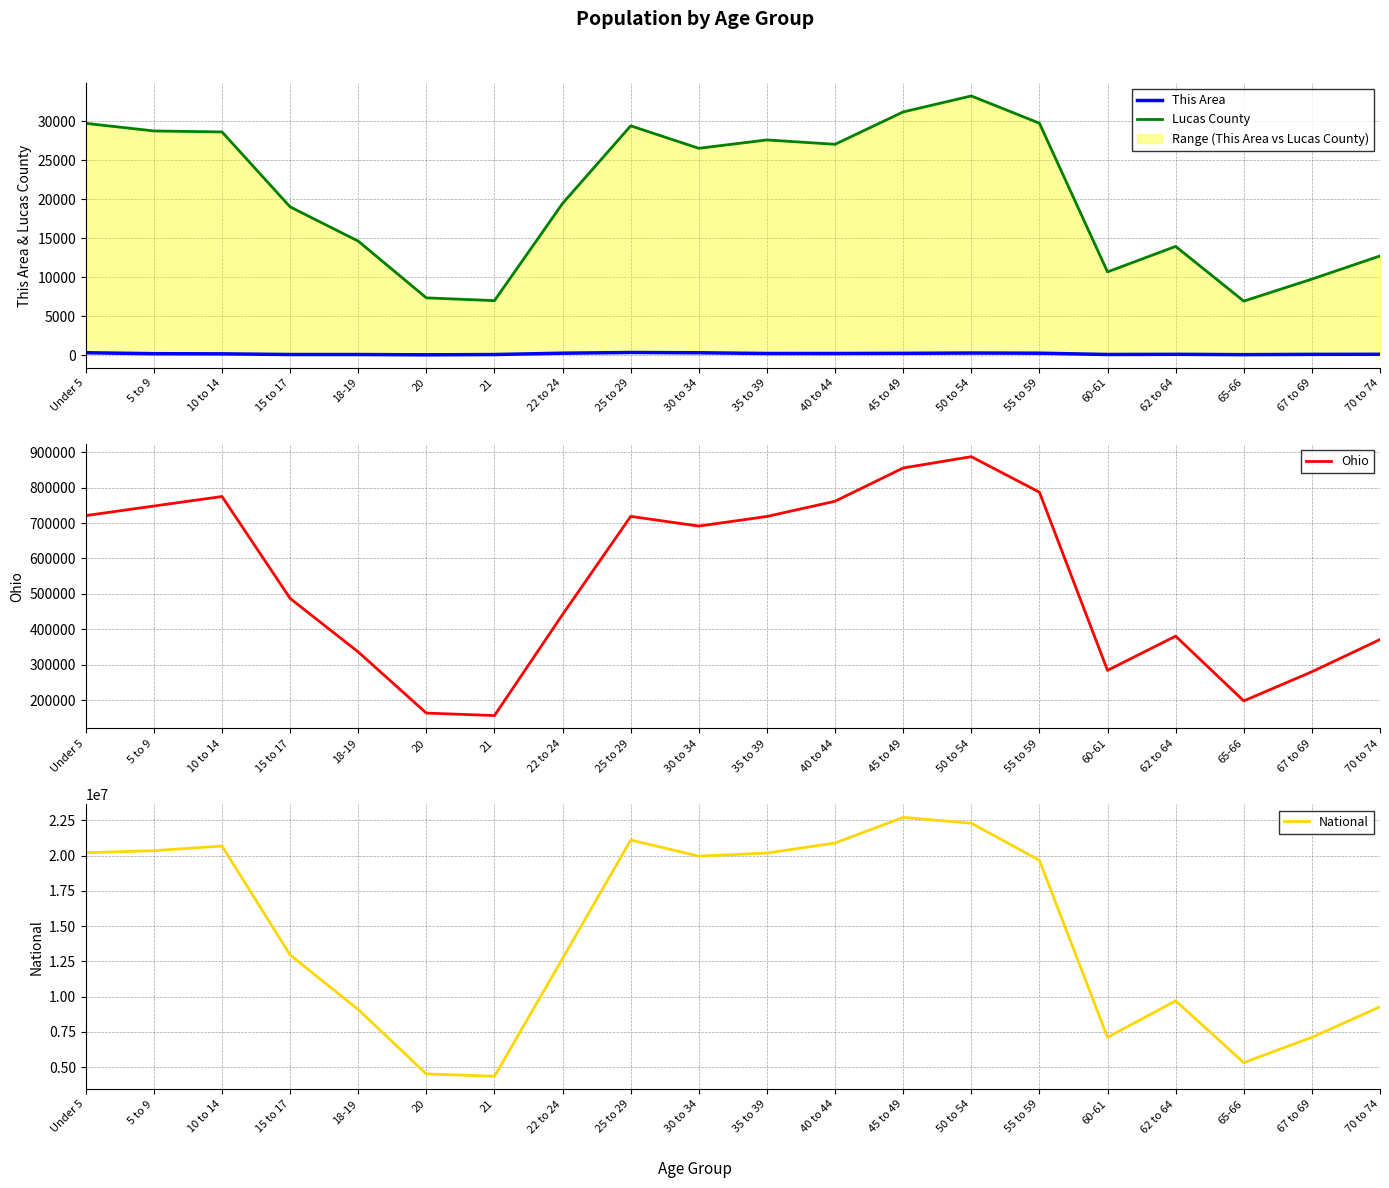

Rank the series by their maximum value, from highest to lowest.

National, Ohio, Lucas County, This Area